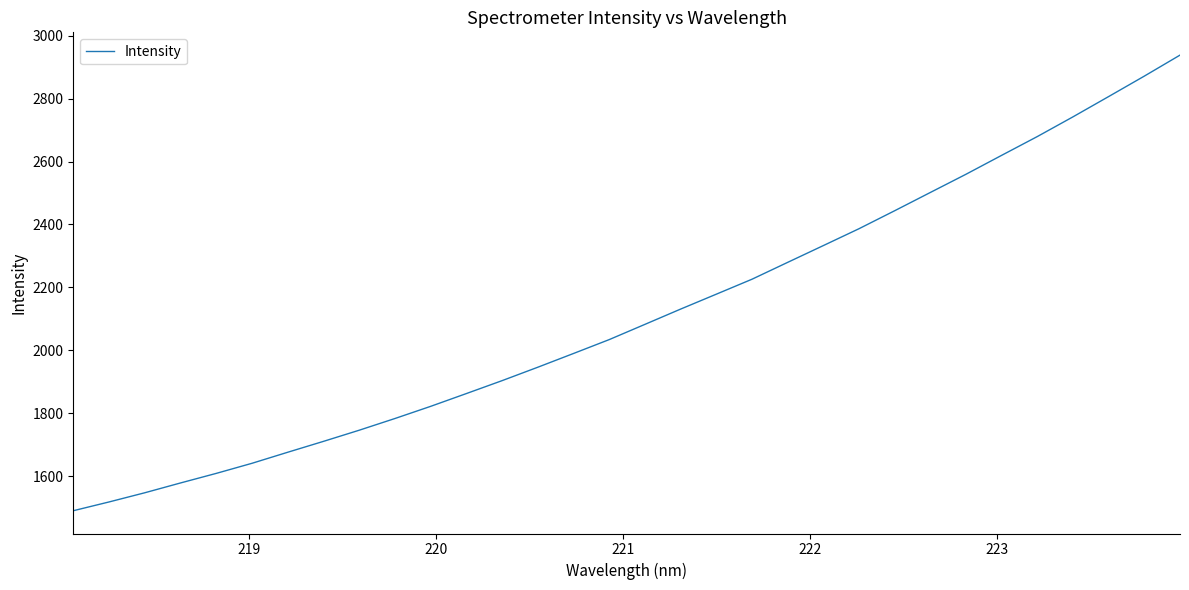

What is the smallest value displayed?

1490.3